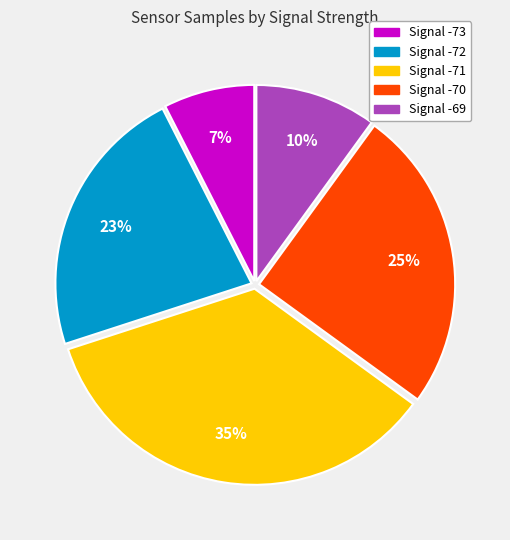

Does any single category account for the majority?

No